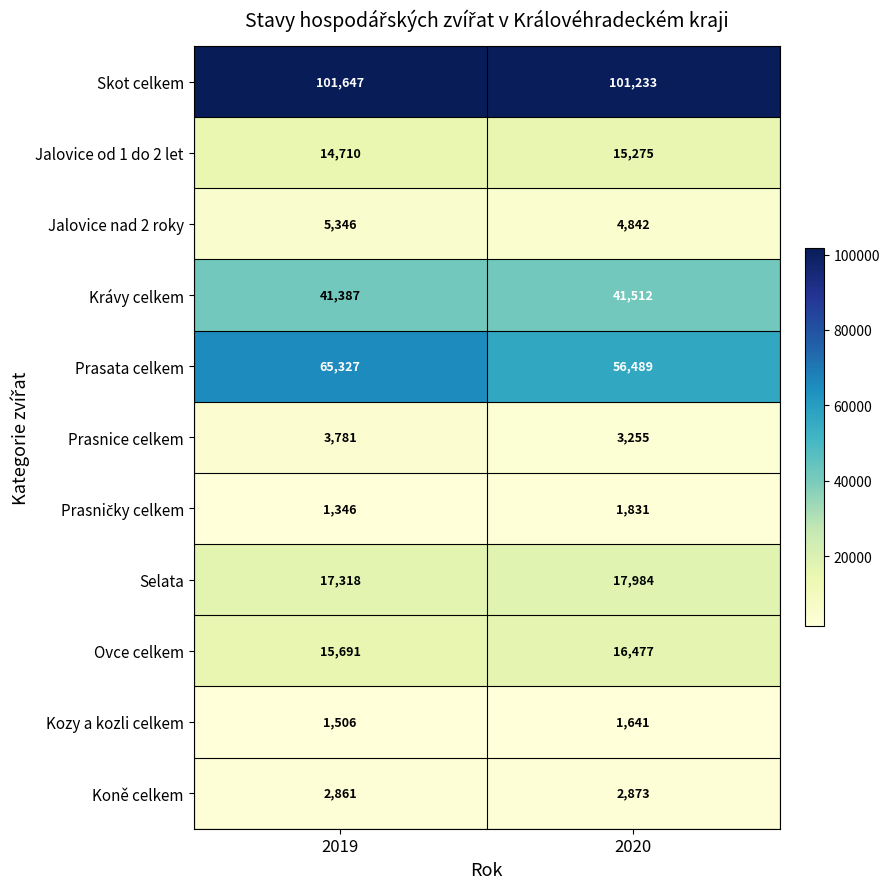

What is the approximate value of Krávy celkem at 2020?

41512